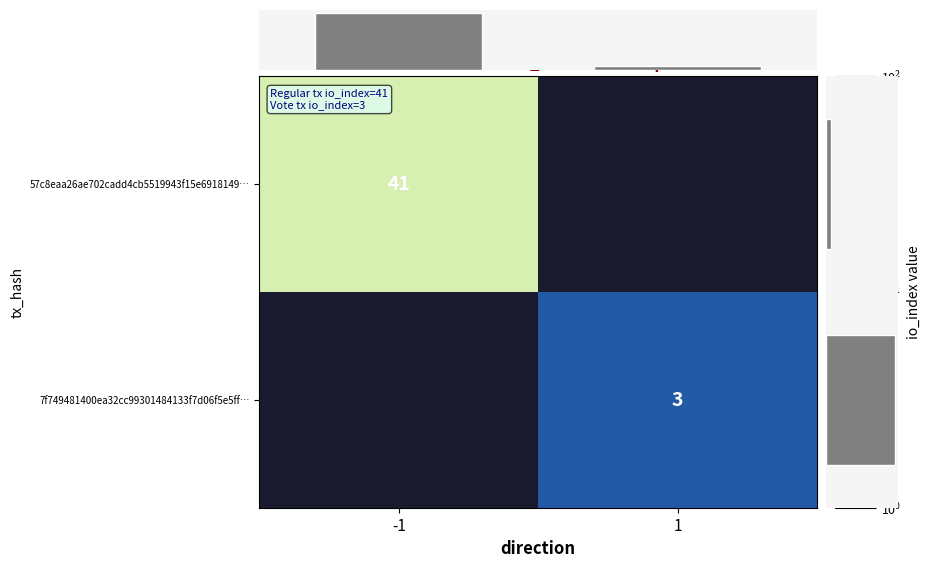

The value of 57c8eaa26ae702cadd4cb5519943f15e6918149… at -1 is 66. True or false?

False